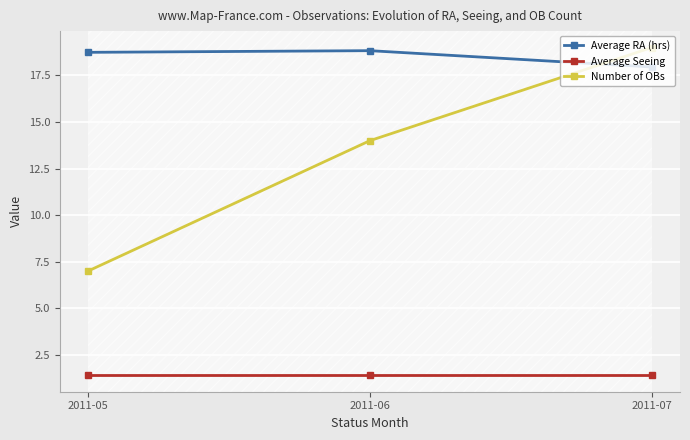

The Number of OBs series shows 19.0 at 2011-07. True or false?

True